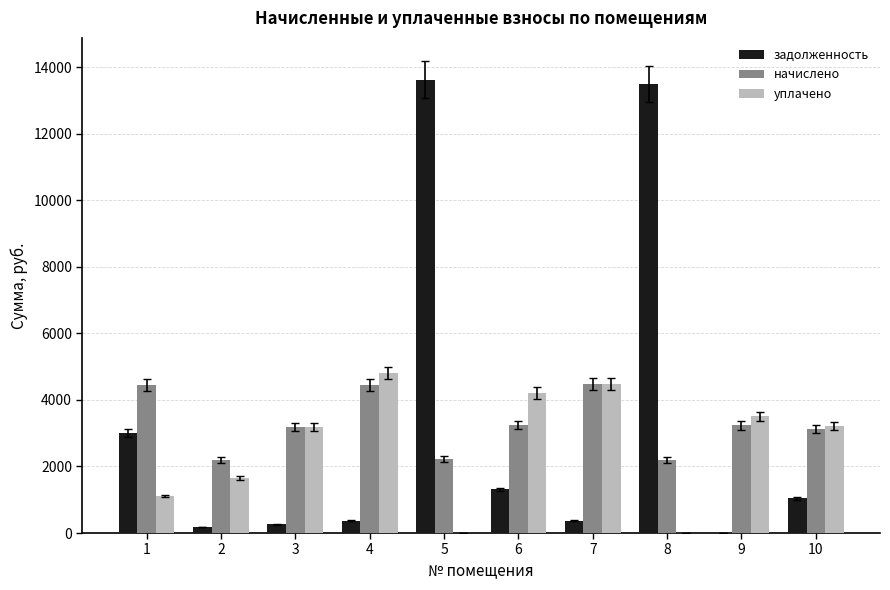

True or false: уплачено has a value of 7828.1 at 7.

False